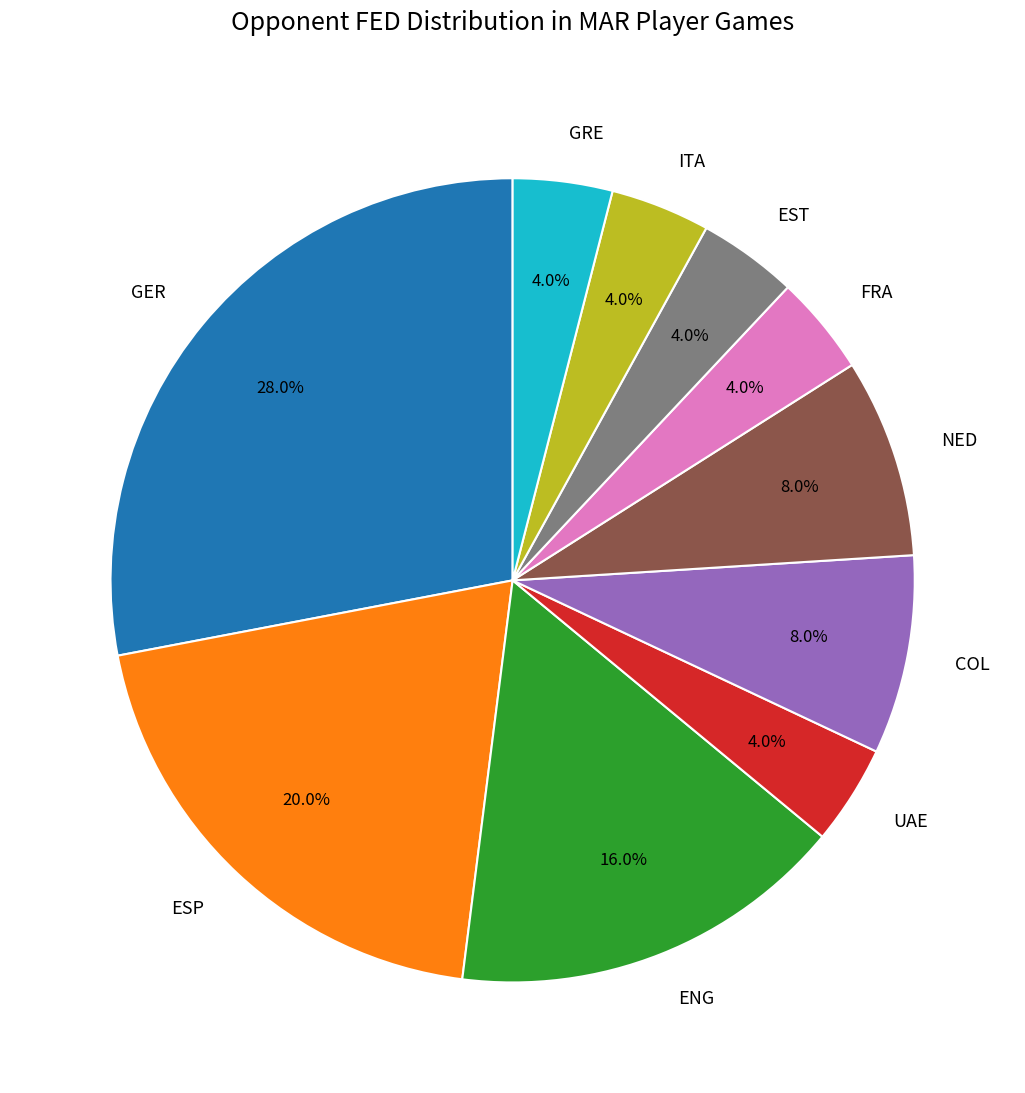

Which slice is the largest?

GER